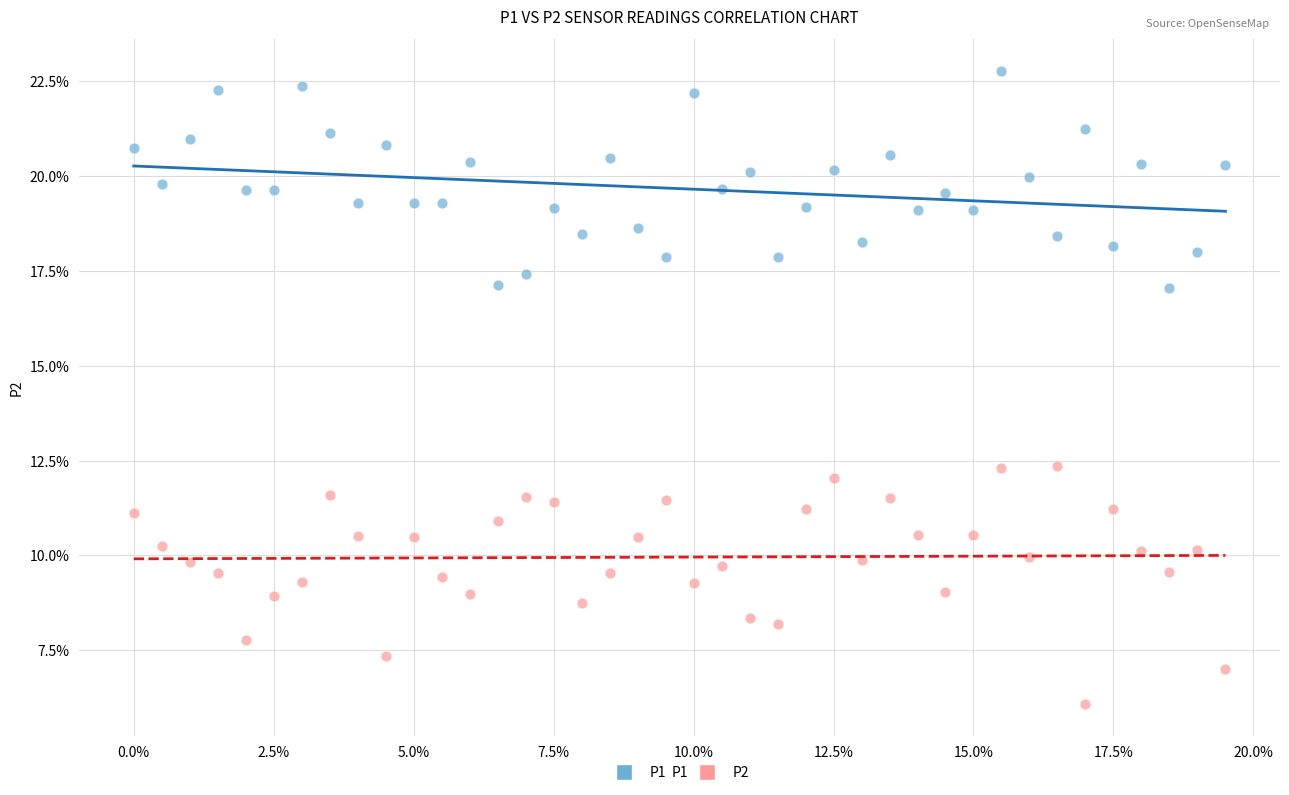

Which series contains the highest Y value?

P1